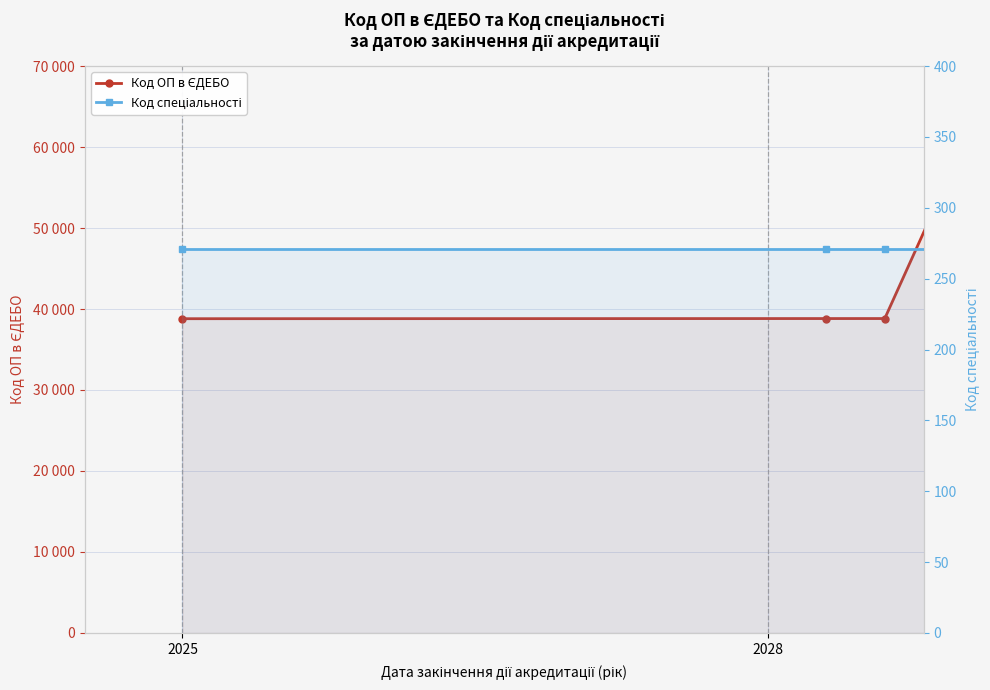

At which label does Код спеціальності reach its peak?

2025